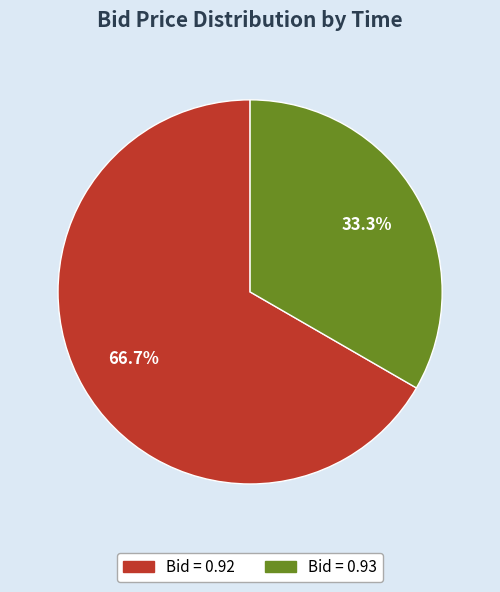

Does any single category account for the majority?

Yes